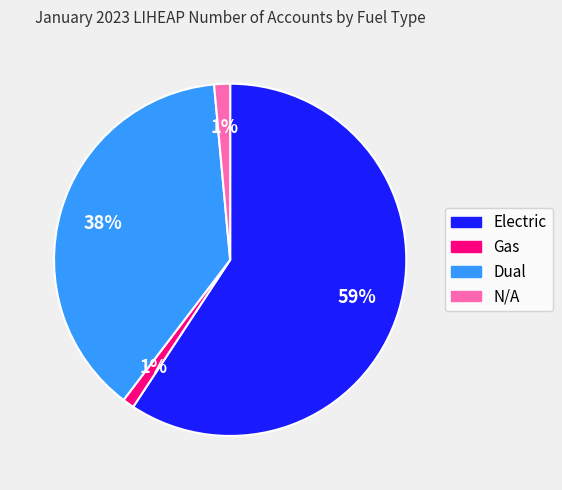

Count the number of slices in the pie.

4